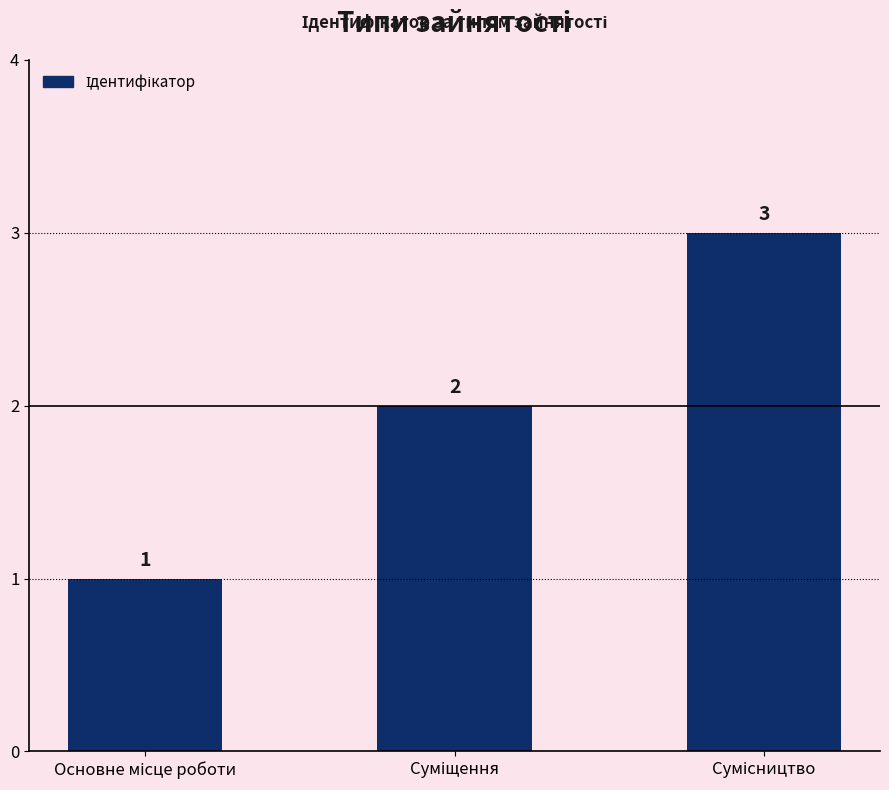

What is the sum of all values?

6